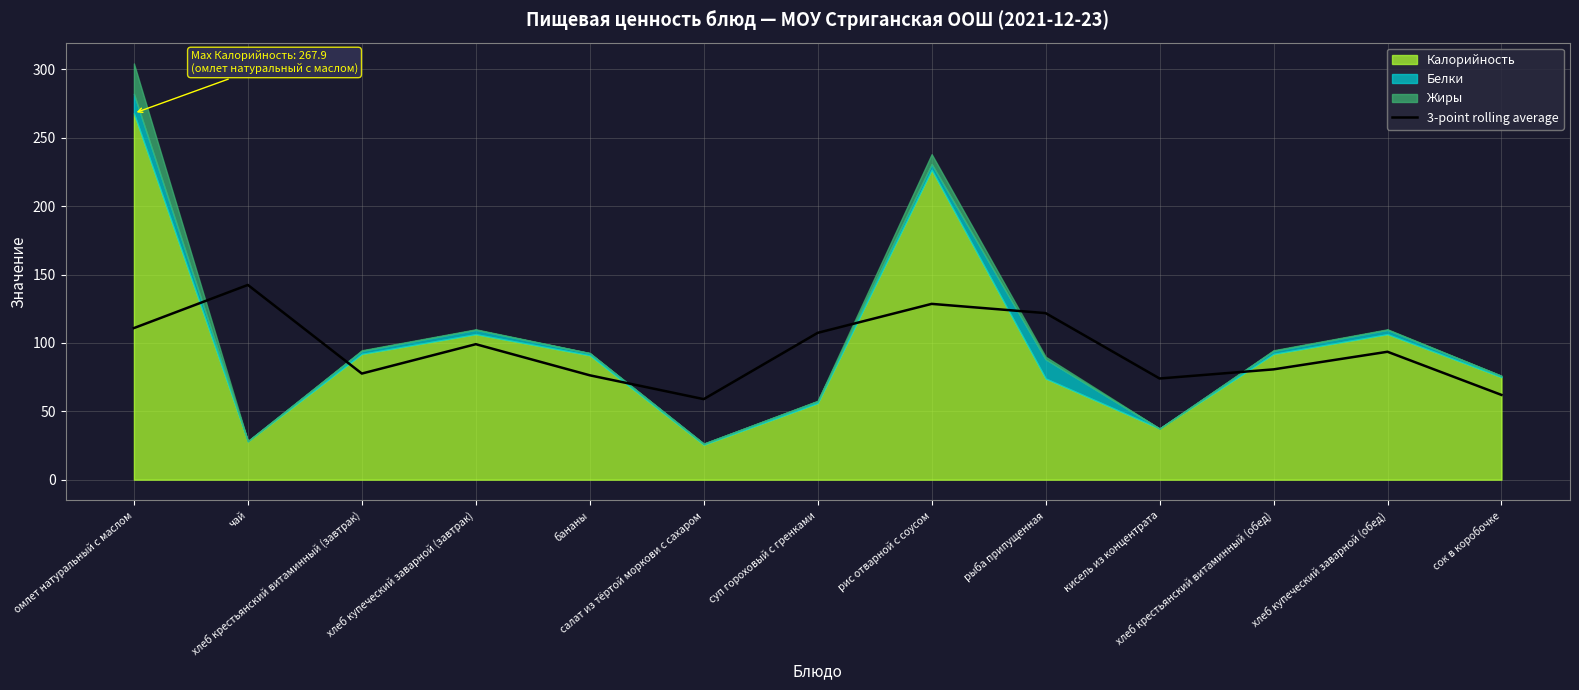

What is the value of the 12th point from the left?

93.5